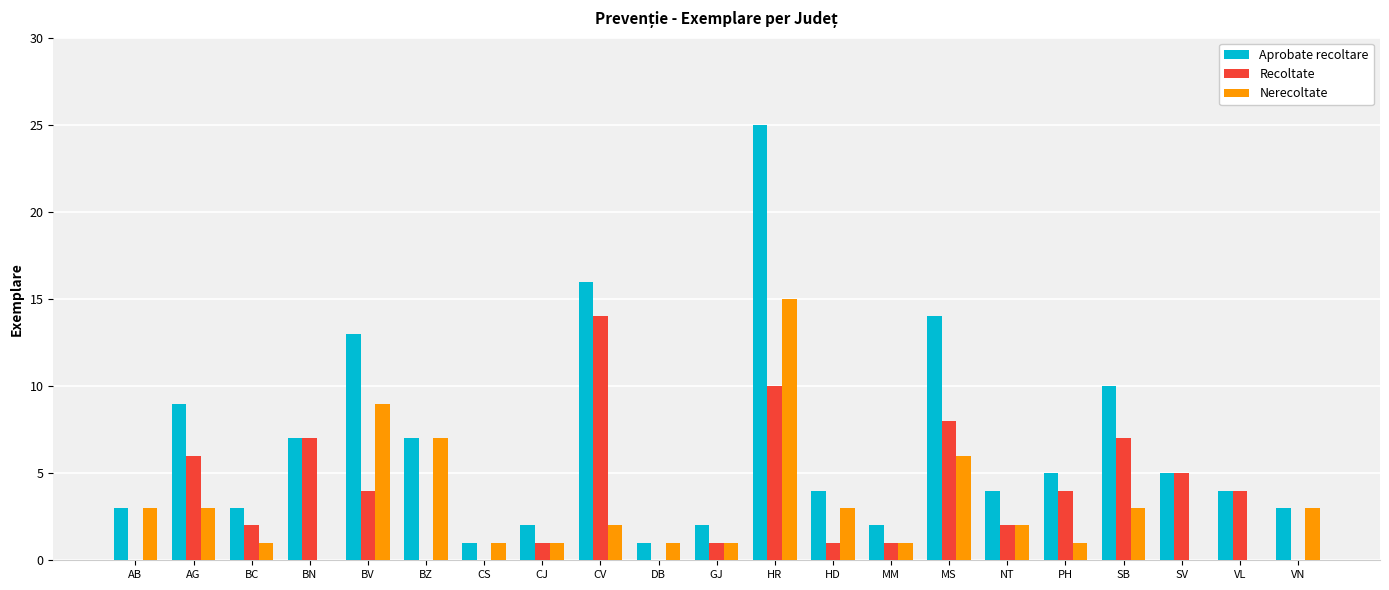

The value of Recoltate at BN is 7. True or false?

True